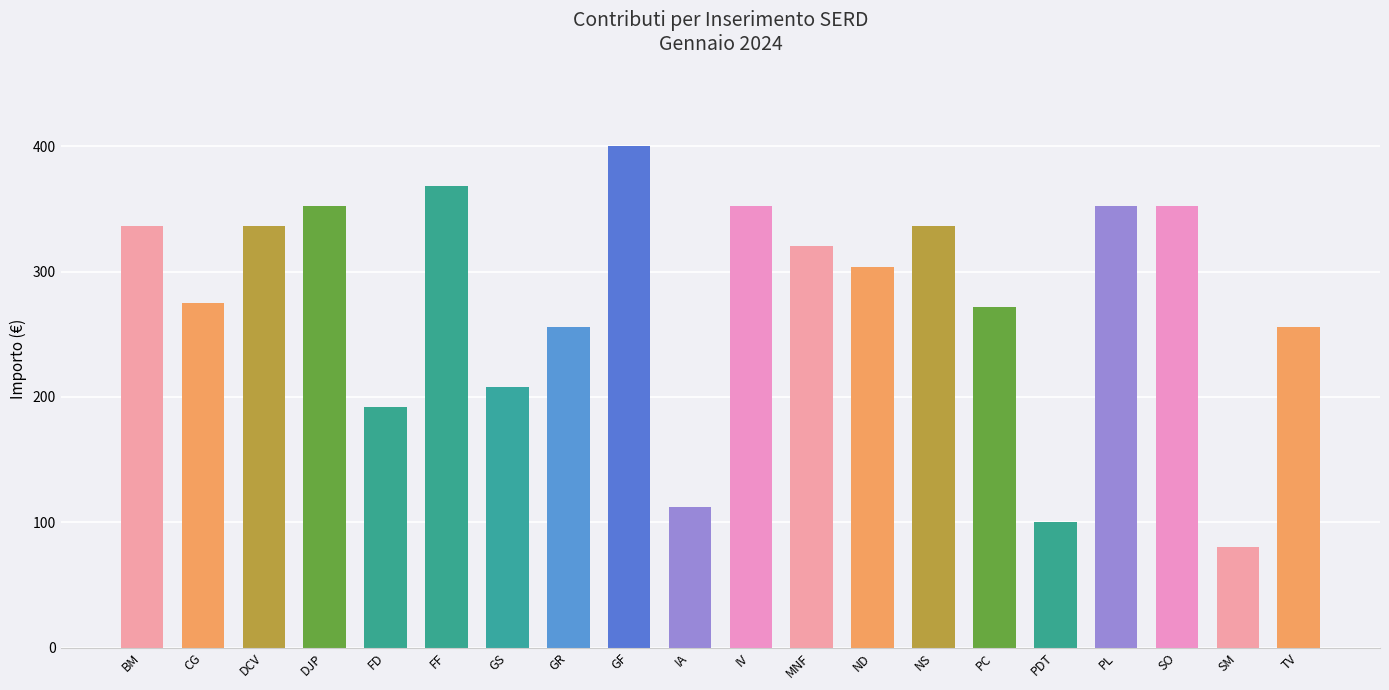

Reading left to right, extract all data points from this chart.

336	275	336	352	192	368	208	256	400	112	352	320	304	336	272	100	352	352	80	256